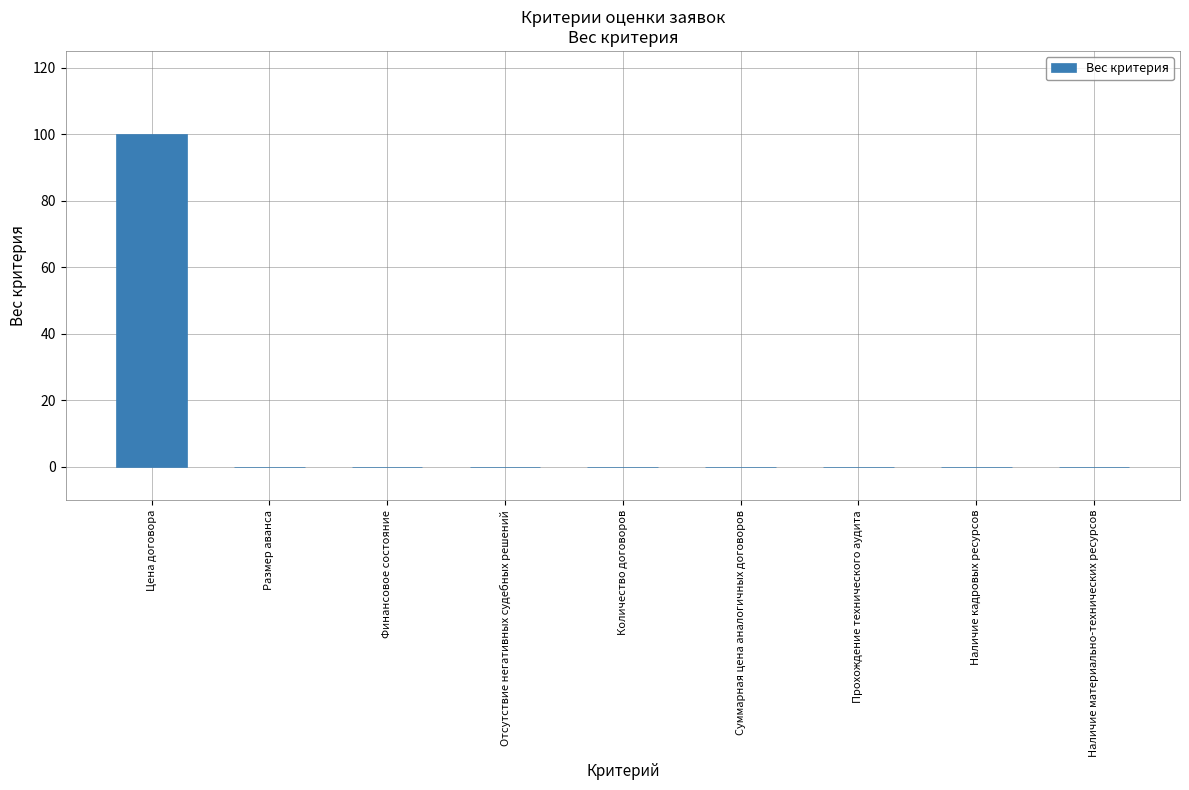

Reading left to right, extract all data points from this chart.

100	0	0	0	0	0	0	0	0